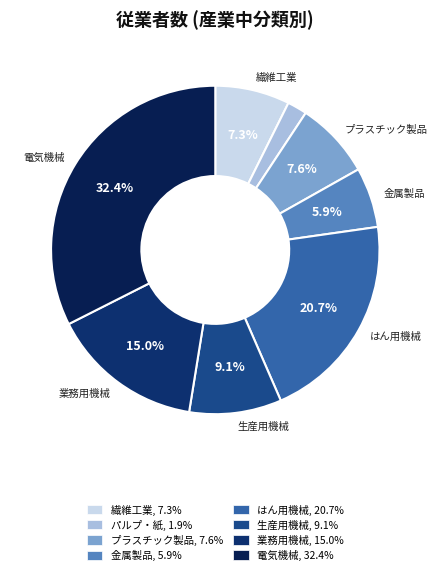

Rank the categories by value from highest to lowest.

電気機械器具製造業, はん用機械器具製造業, 業務用機械器具製造業, 生産用機械器具製造業, プラスチック製品製造業（別掲を除く）, 繊維工業, 金属製品製造業, パルプ・紙・紙加工品製造業